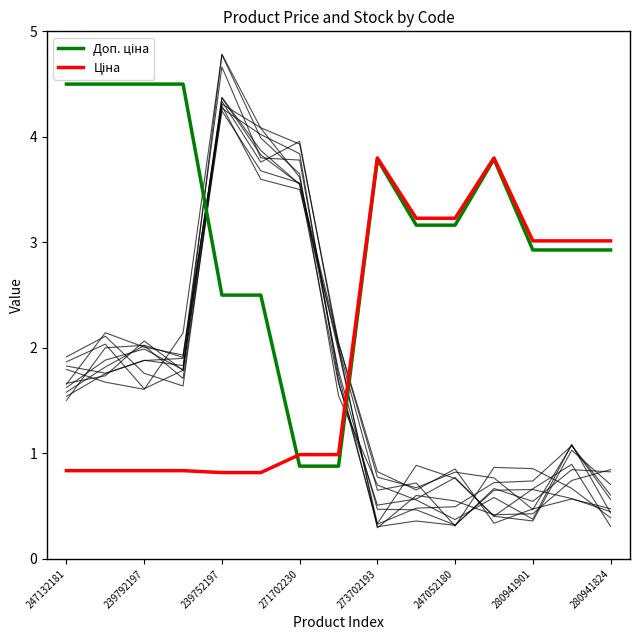

The value of Ціна at 13 is 3.0. True or false?

True